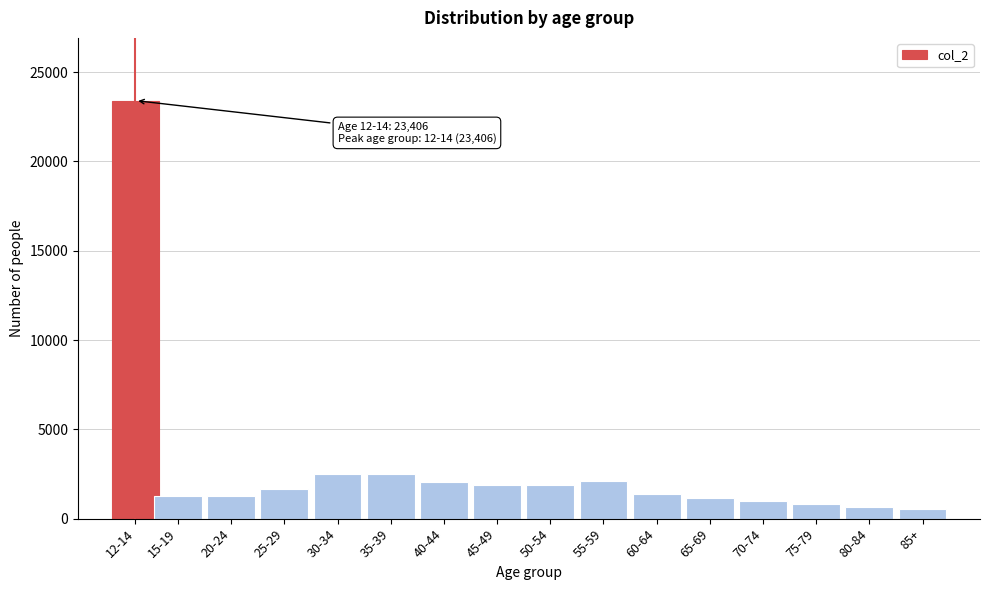

What is the change in value from 30-34 to 45-49?

-590